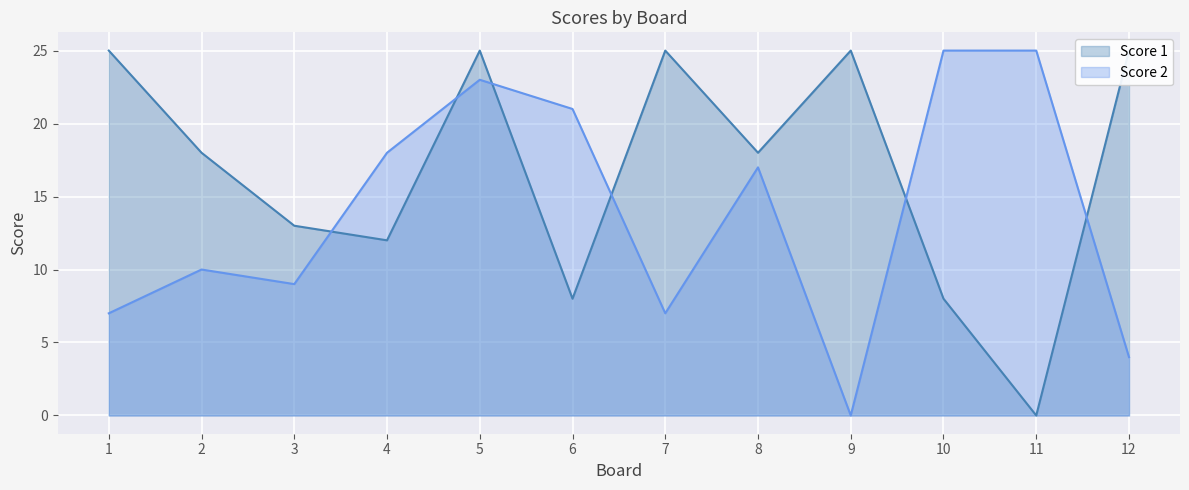

Rank the series by their maximum value, from highest to lowest.

Score 1, Score 2